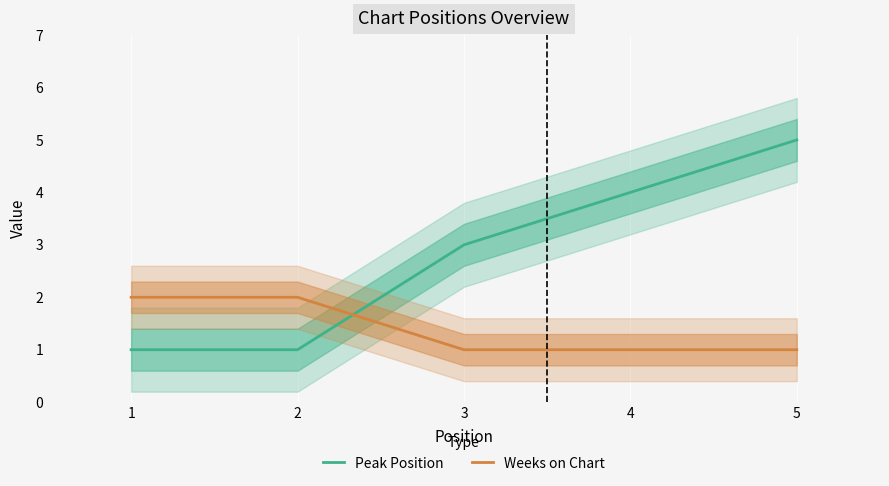

Read the Weeks on Chart value at 4.

1